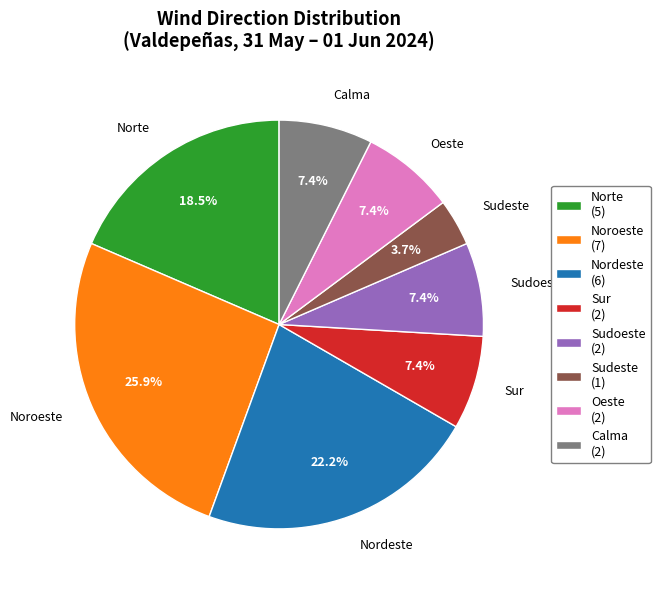

Which has a higher value, Sur or Nordeste?

Nordeste